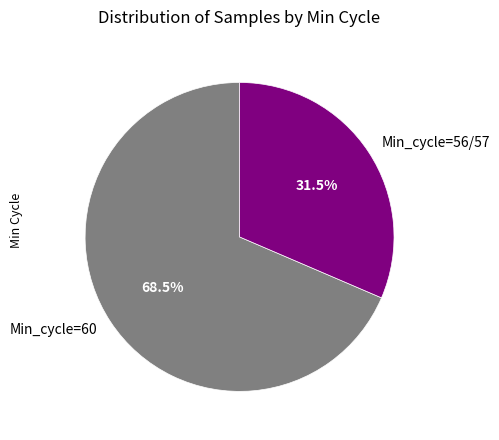

What is the largest slice in the pie chart?

Min_cycle=60